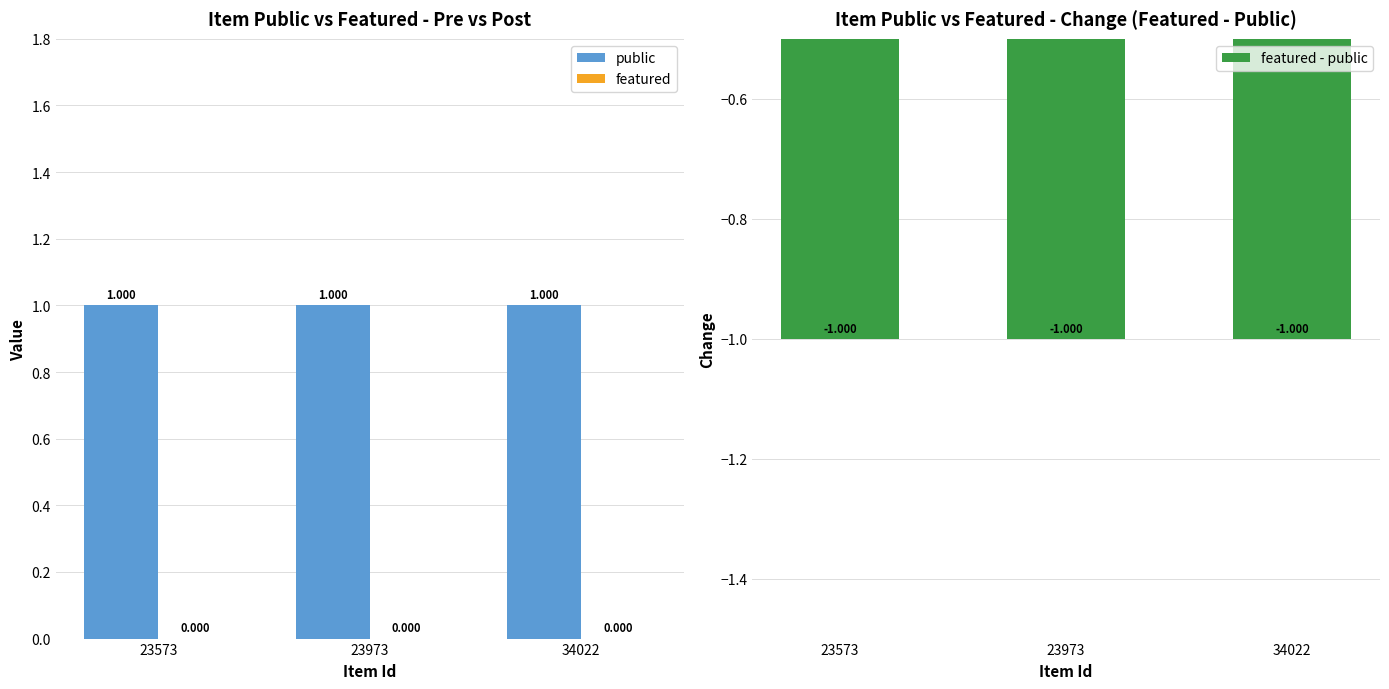

True or false: public has a value of 1 at 23573.

True